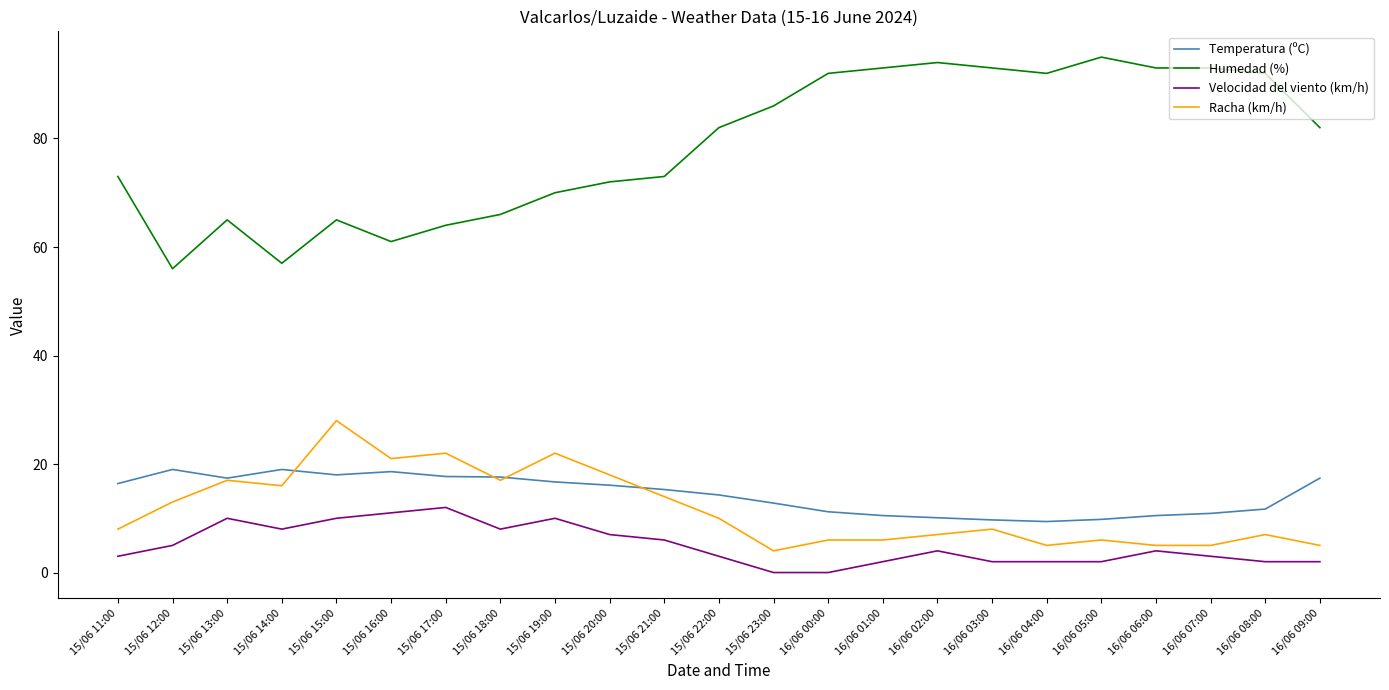

True or false: Humedad (%) and Racha (km/h) intersect in this chart.

False